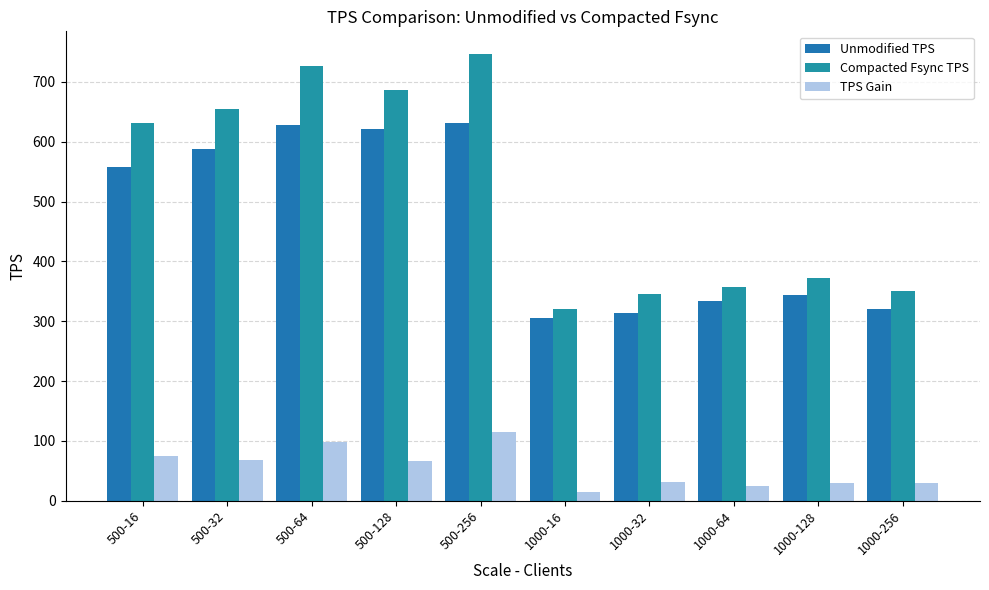

How many bars are there in each group?

3